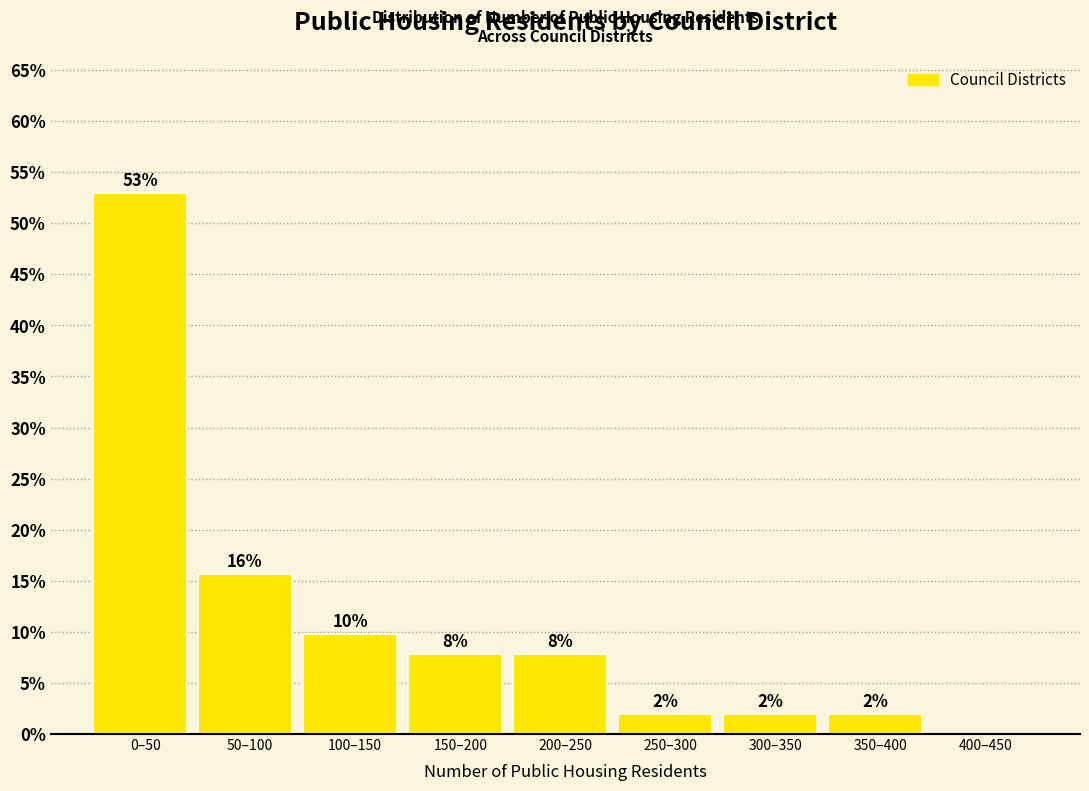

Is it true that the value at 0–50 is 52.9?

True